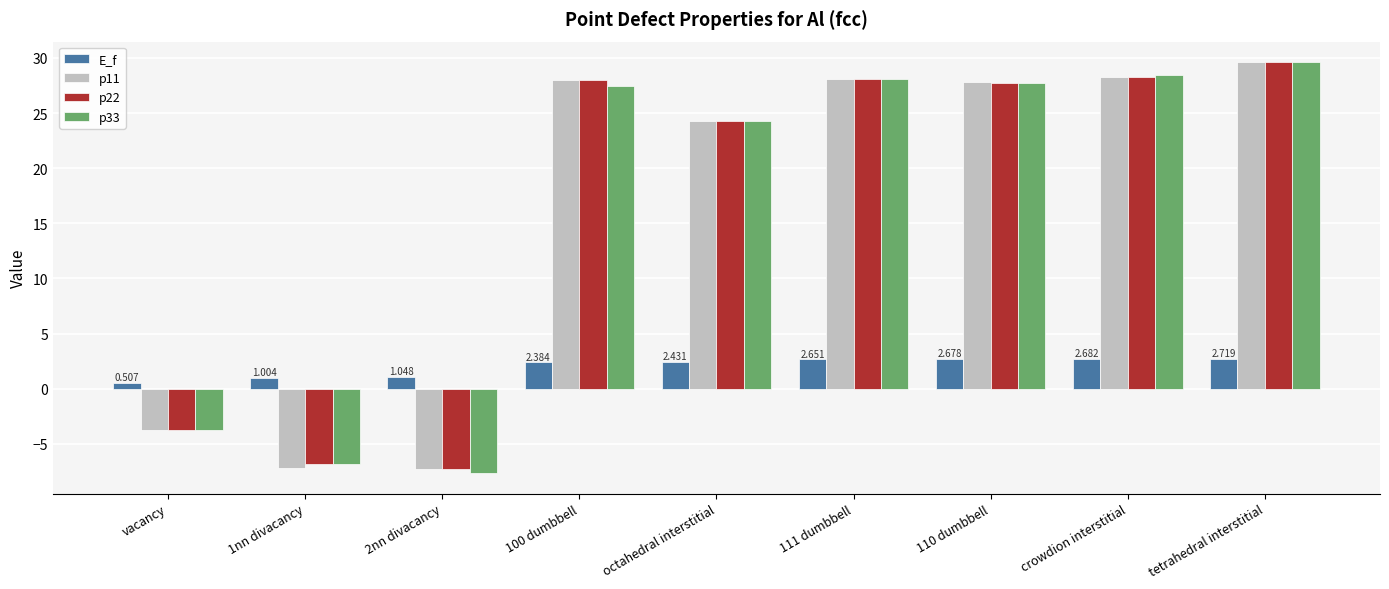

Is the value of p33 at 100 dumbbell greater than the value of E_f at octahedral interstitial?

Yes